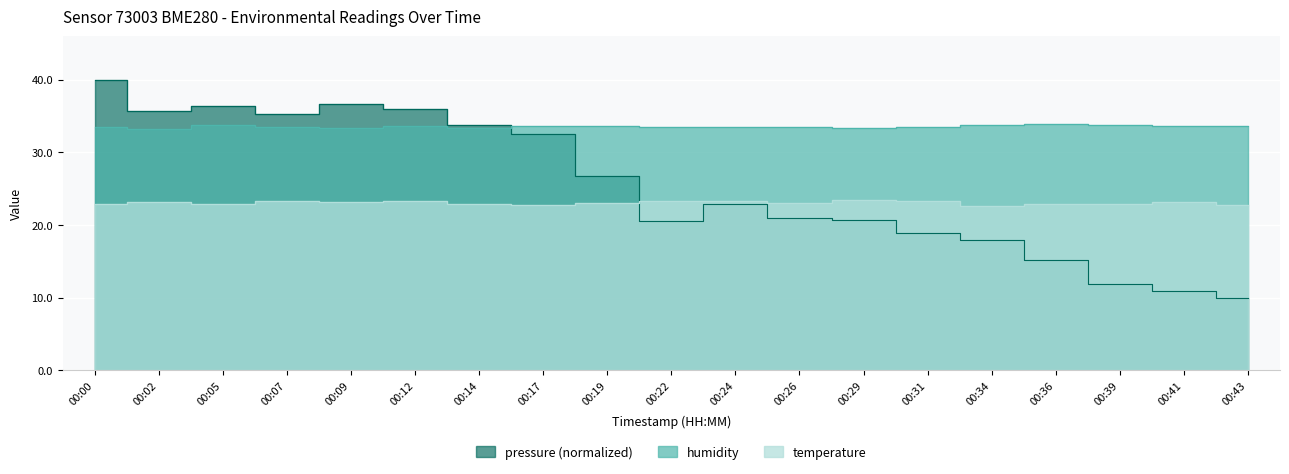

Which series ends up on top after the final intersection of pressure_scaled and humidity?

humidity